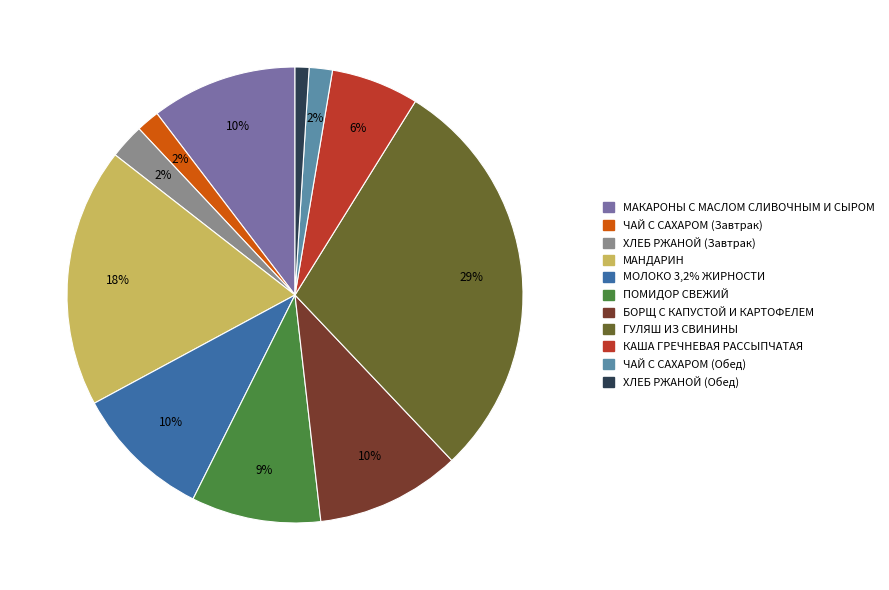

Is there any slice that represents more than half of the pie?

No